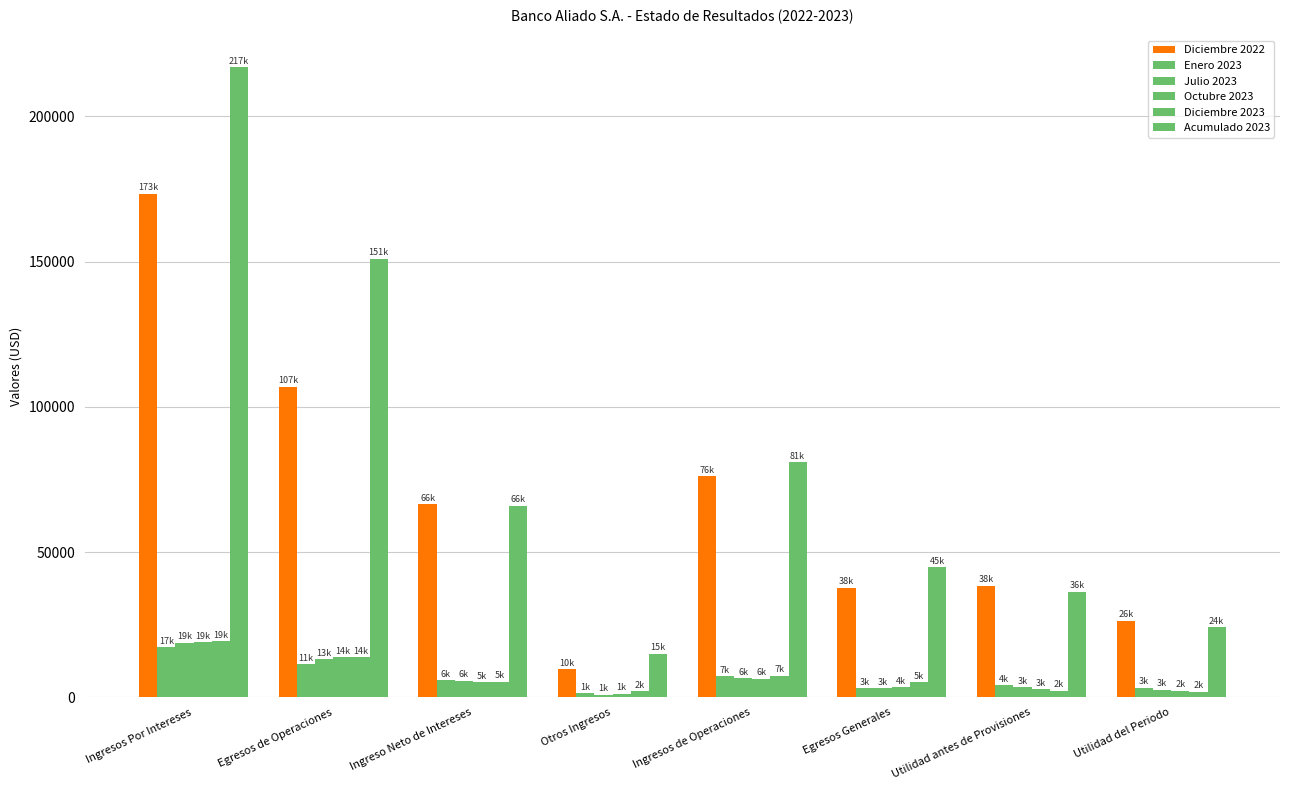

At which category does the chart reach its peak across all series?

Ingresos Por Intereses